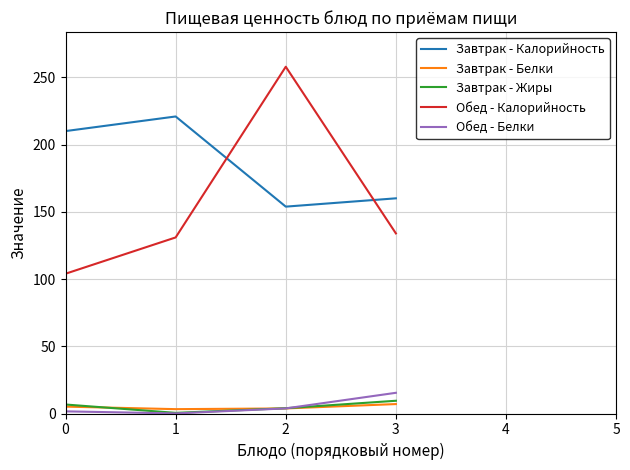

Which series has the largest total across all categories?

Завтрак - Калорийность